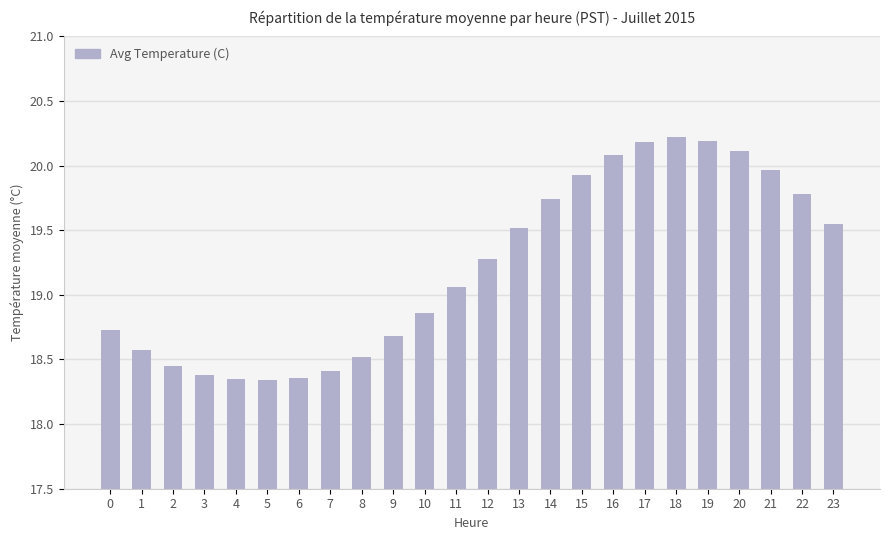

The chart shows a value of 19.5 at 13. True or false?

True